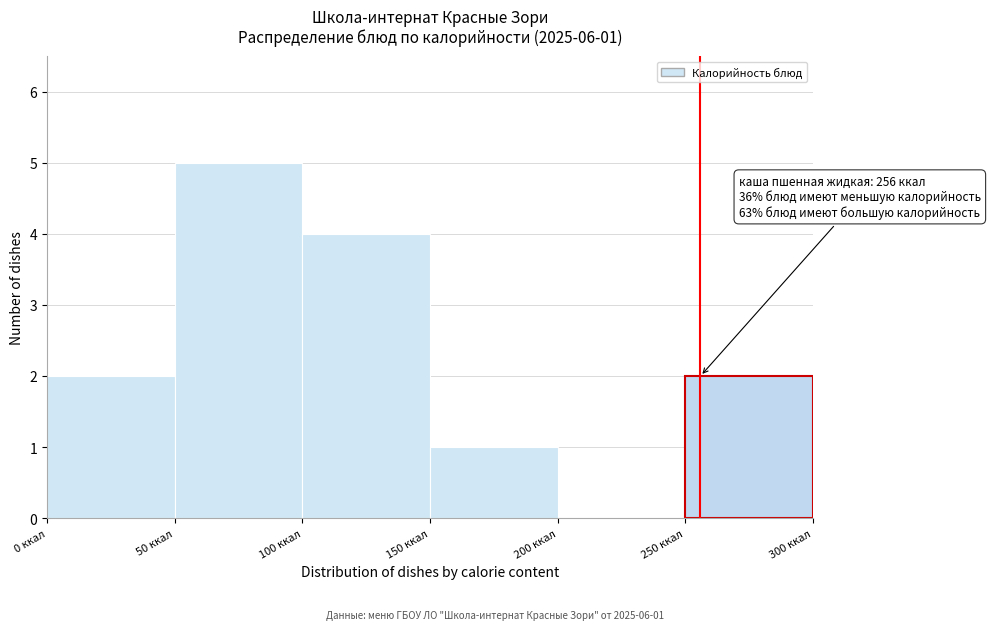

Over which range of the x-axis is the bar tallest?

50 to 100